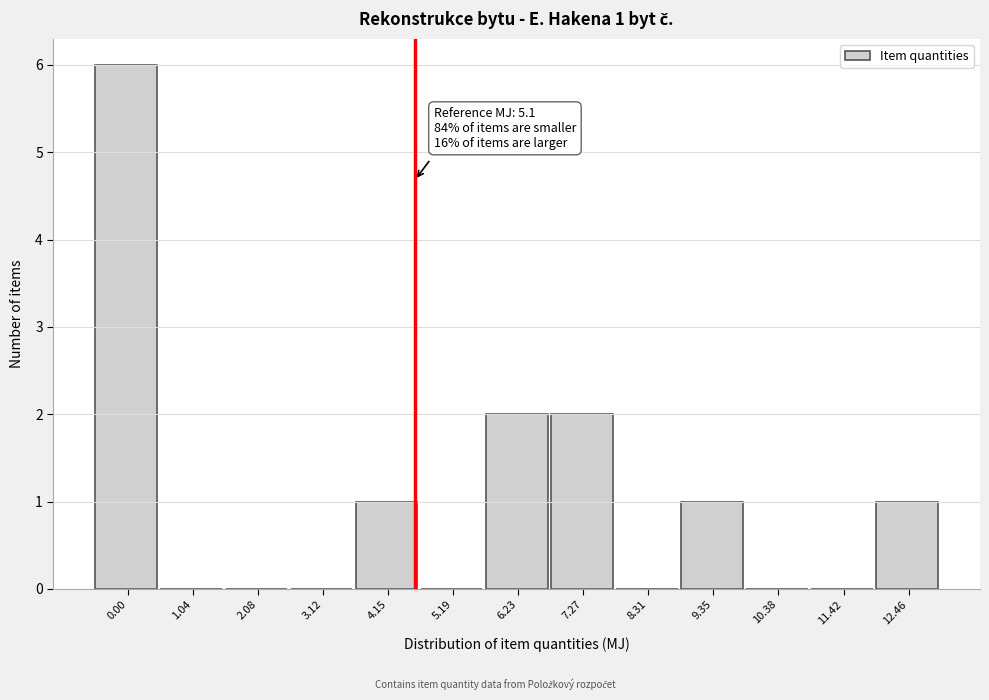

Reading right to left, transcribe all the data shown in this chart.

12.46=1	11.42=0	10.38=0	9.35=1	8.31=0	7.27=2	6.23=2	5.19=0	4.15=1	3.12=0	2.08=0	1.04=0	0.00=6